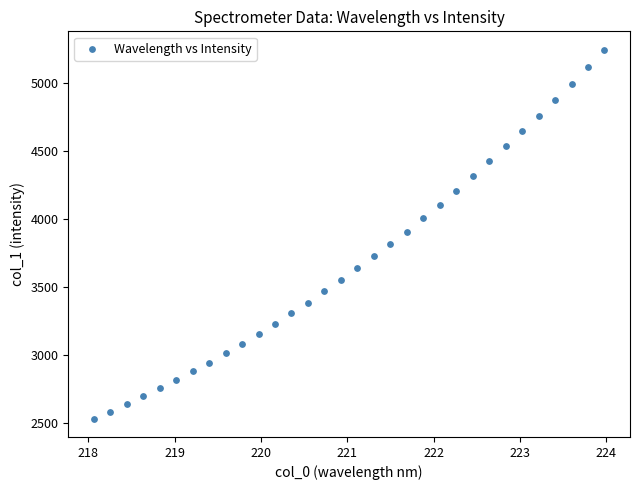

What is the range of Y values (max minus min)?

2708.9